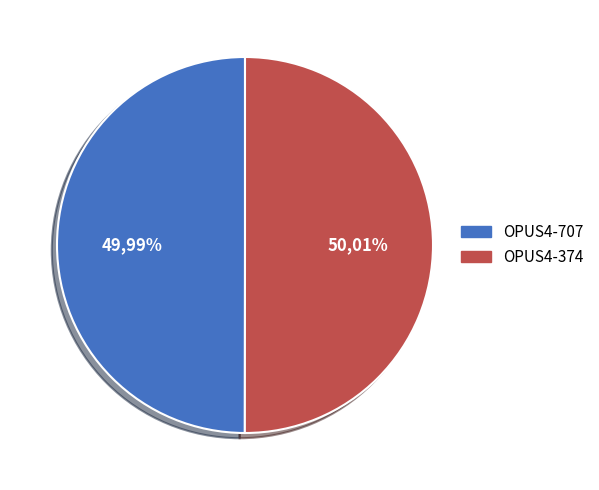

Count the number of slices in the pie.

2